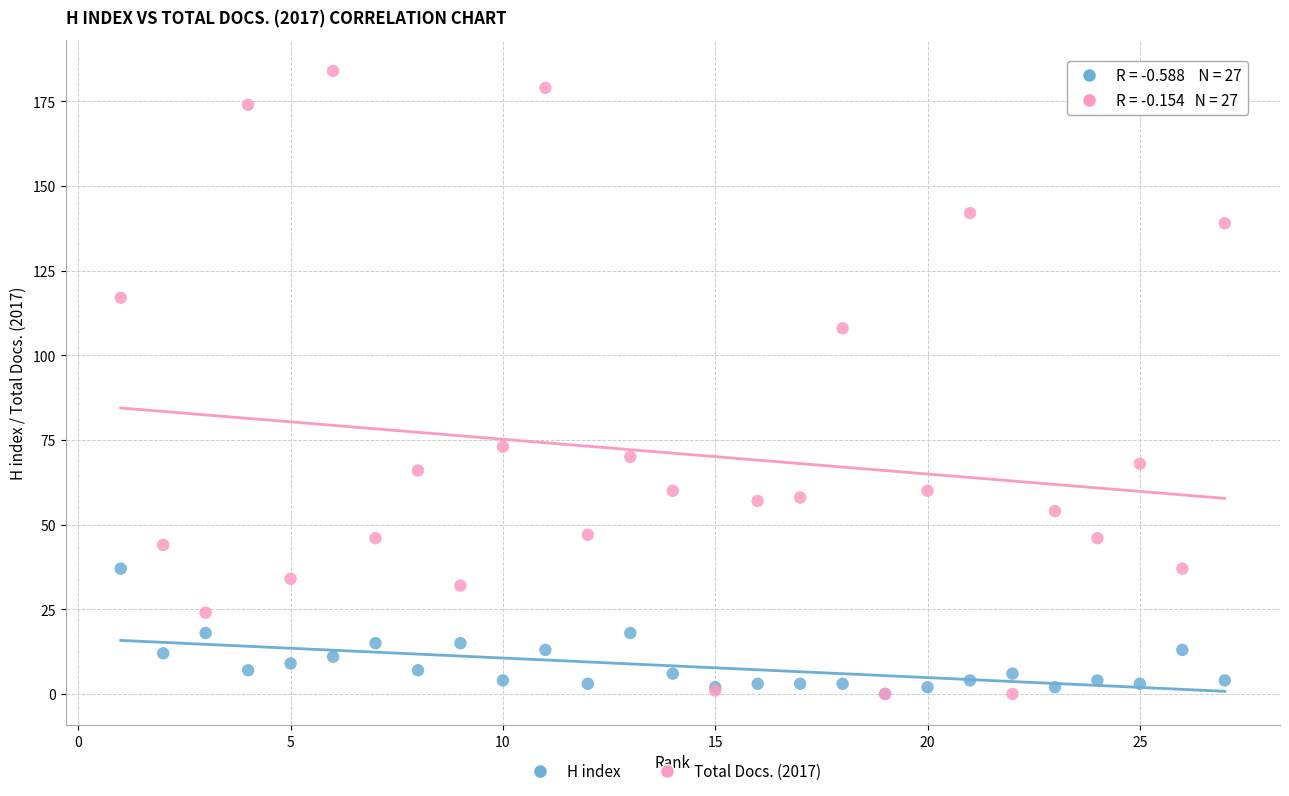

Which series contains the highest Y value?

Total Docs. (2017)